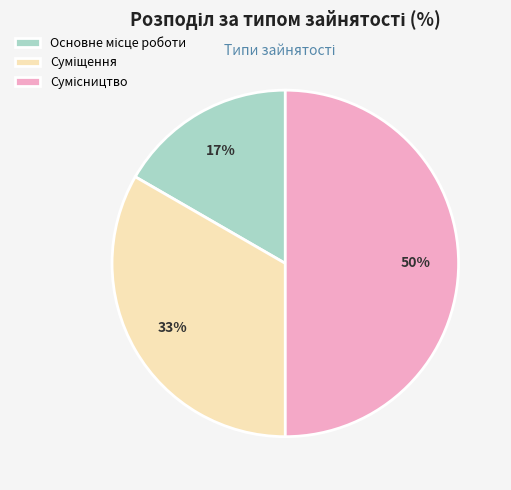

To the nearest percent, what is the average slice percentage?

33%